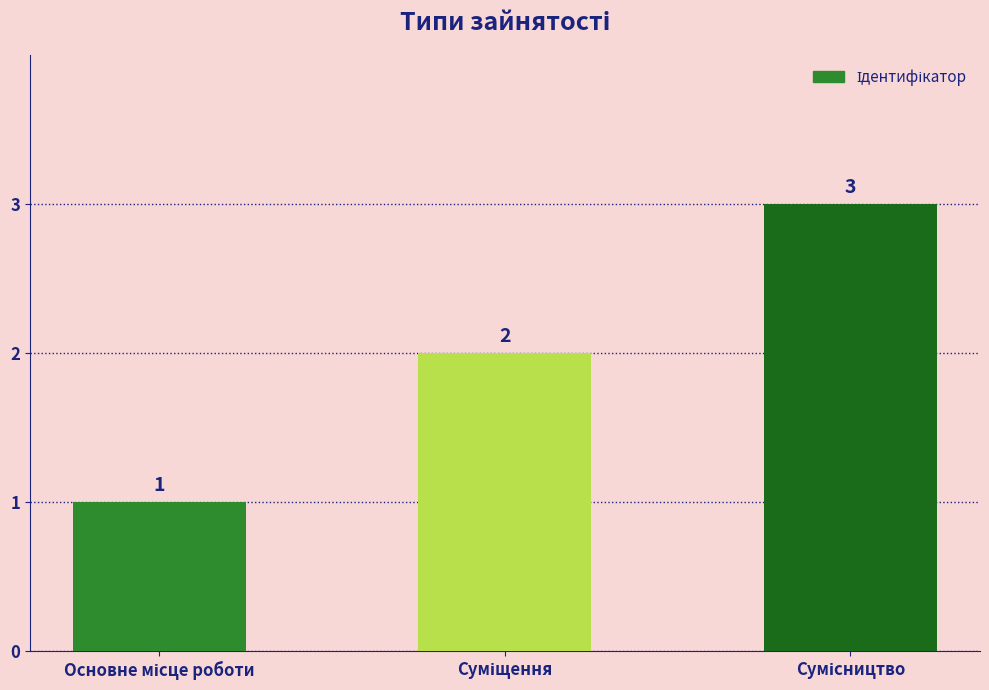

What is the maximum value shown in the chart?

3